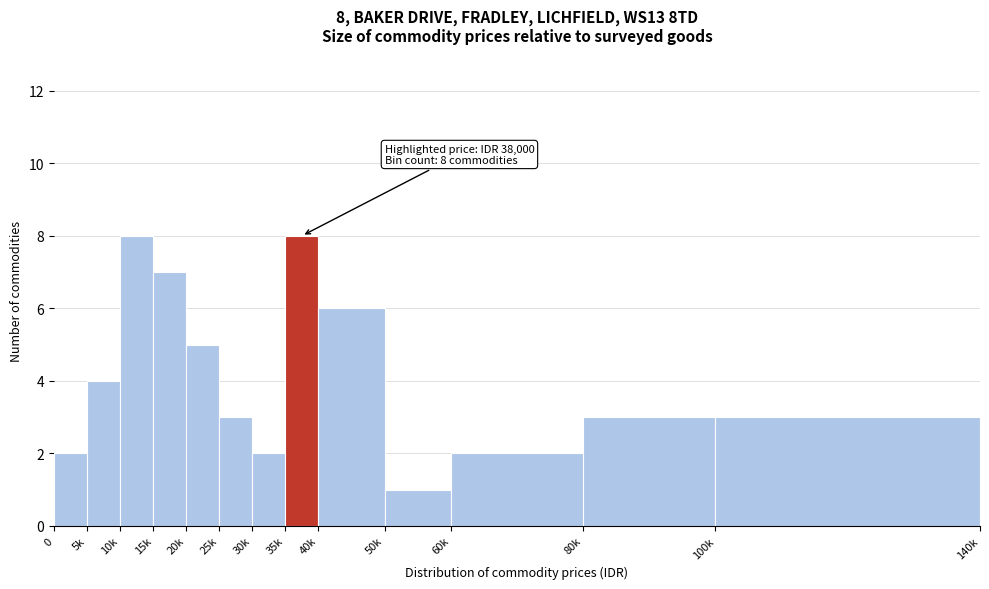

Reading right to left, what are all the values shown in this chart?

3	3	2	1	6	8	2	3	5	7	8	4	2